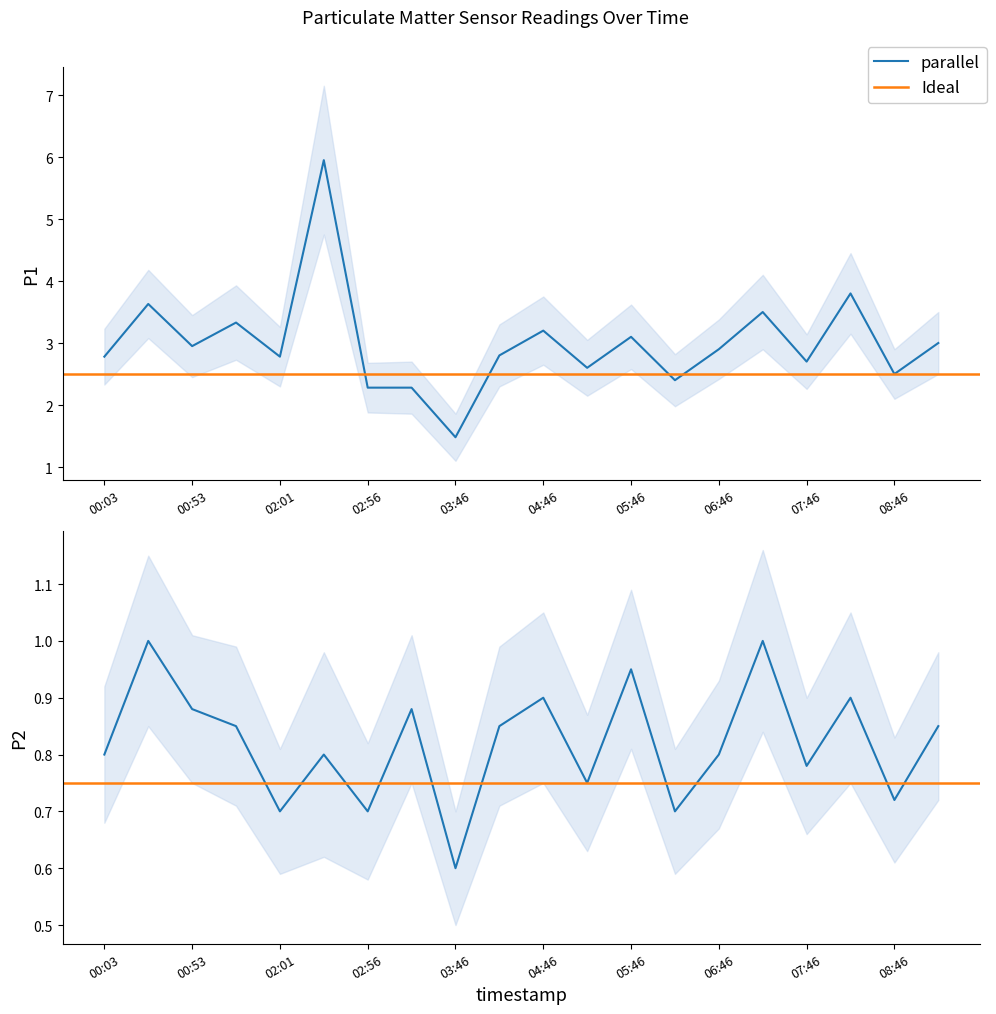

What is the value of the P2 point at the 8th from the left?

0.9